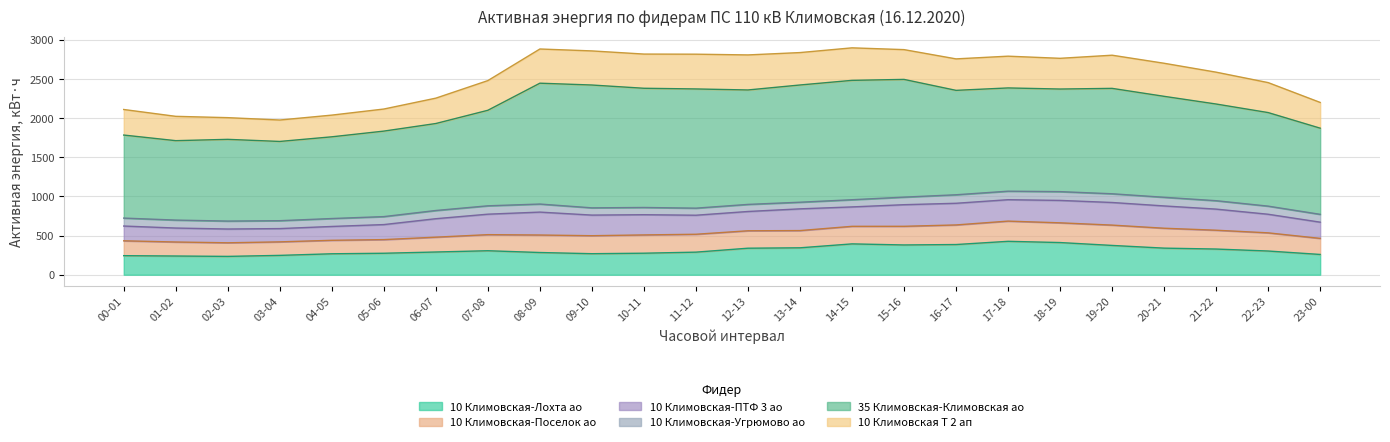

What is the spread (max minus min) of values at 22-23?

1091.3